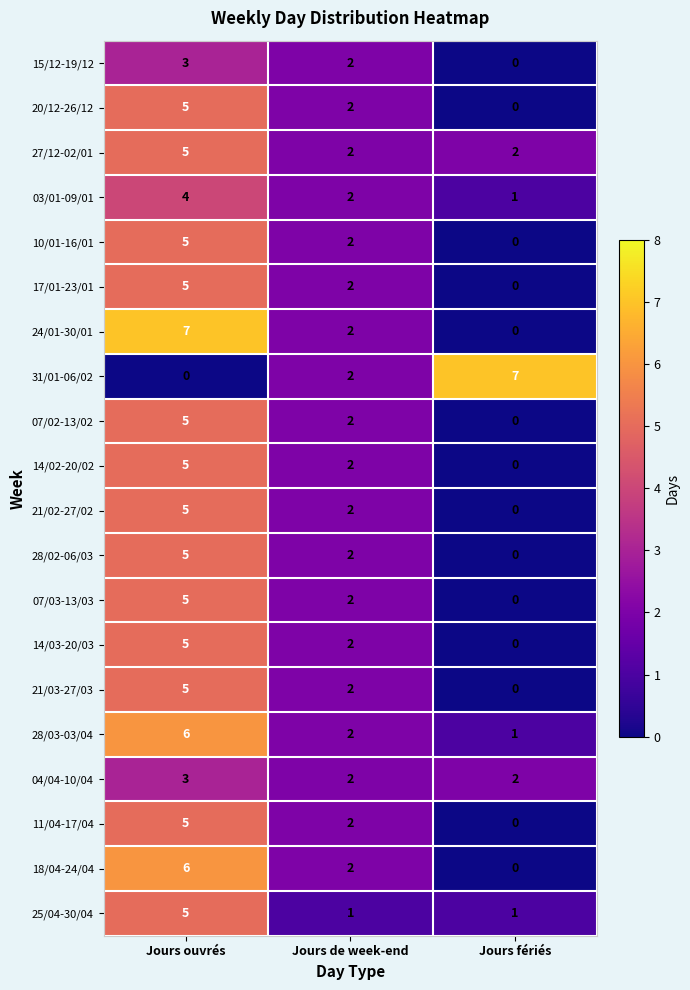

Which category has the highest value in the 28/02-06/03 series?

Jours ouvrés